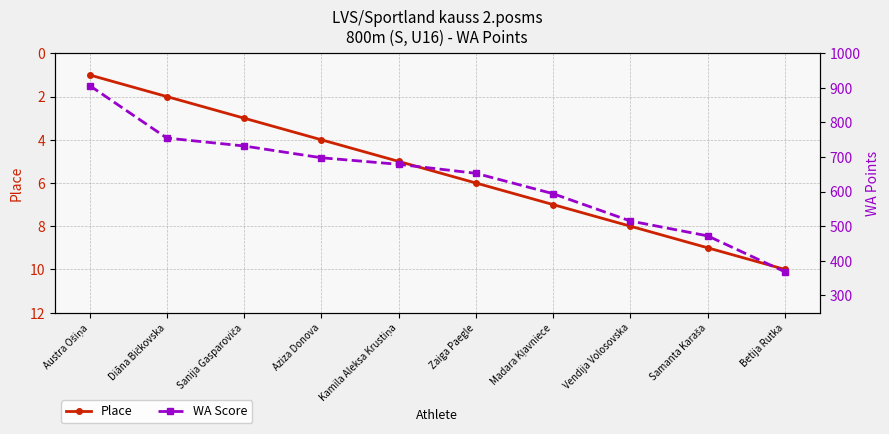

Where is WA Score nearest to the value 637?

Zaiga Paegle